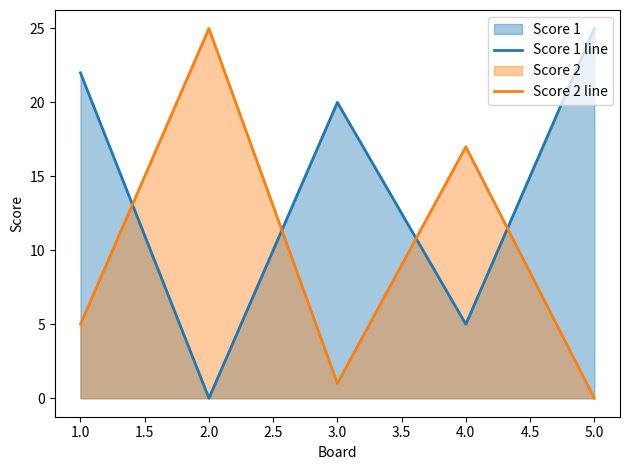

Where do Score 2 line and Score 1 line first cross each other?

1.0 and 2.0